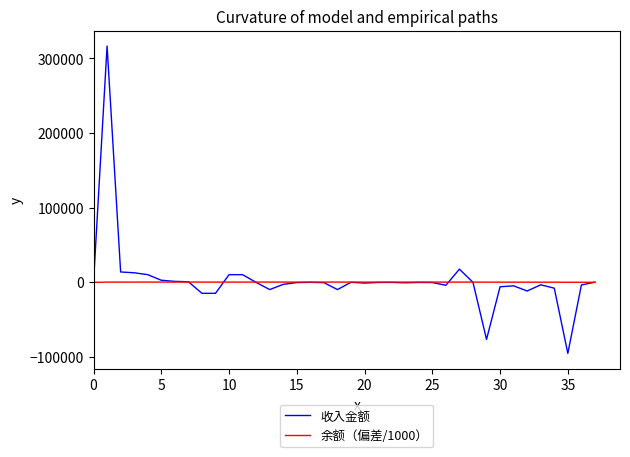

List the series in order of their peak value, lowest first.

余额（偏差/1000）, 收入金额